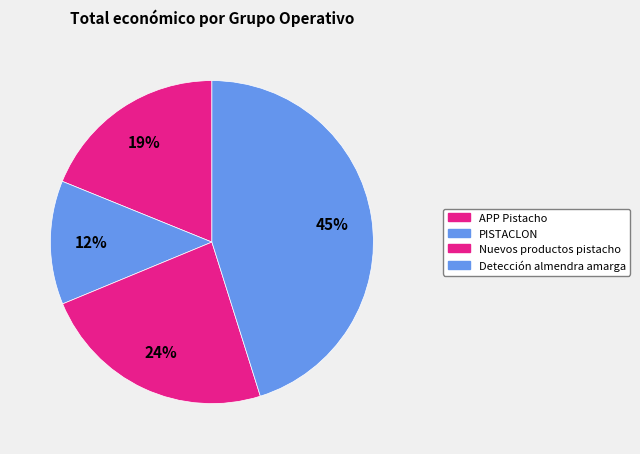

To the nearest percent, what is the difference between the APP Pistacho and Nuevos productos pistacho slice percentages?

5%